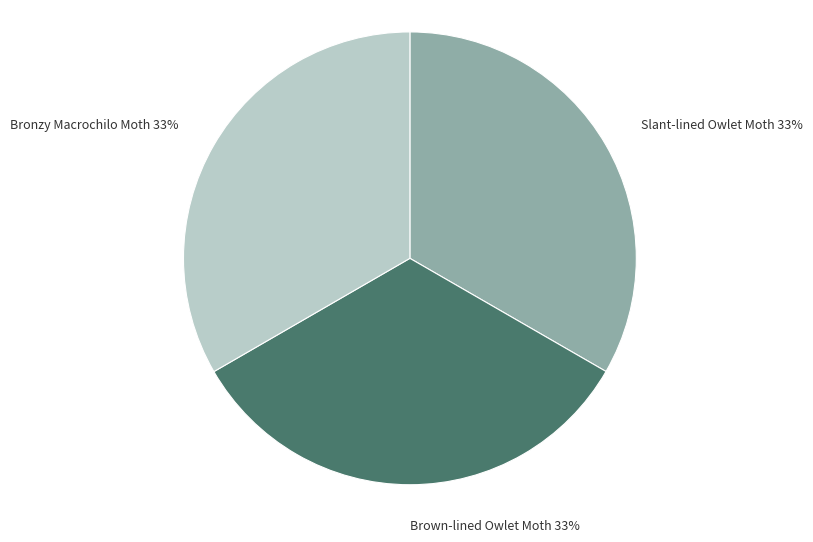

To the nearest percent, what portion does Slant-lined Owlet Moth represent?

33%